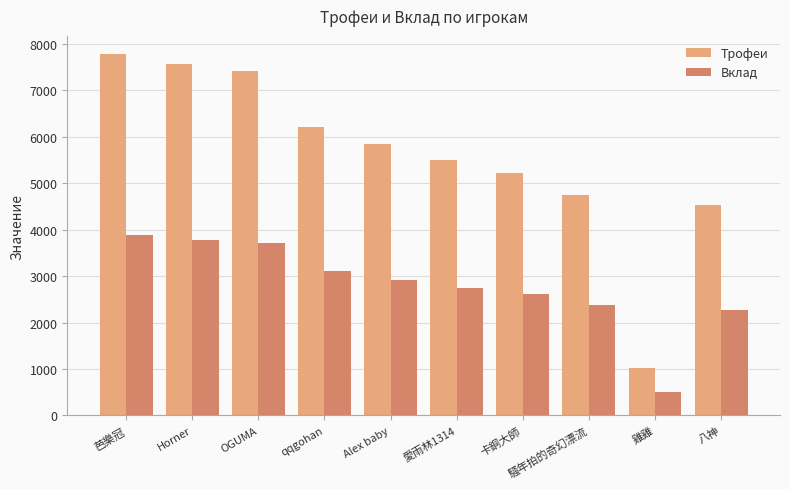

What are all the series names shown in the legend?

Трофеи, Вклад